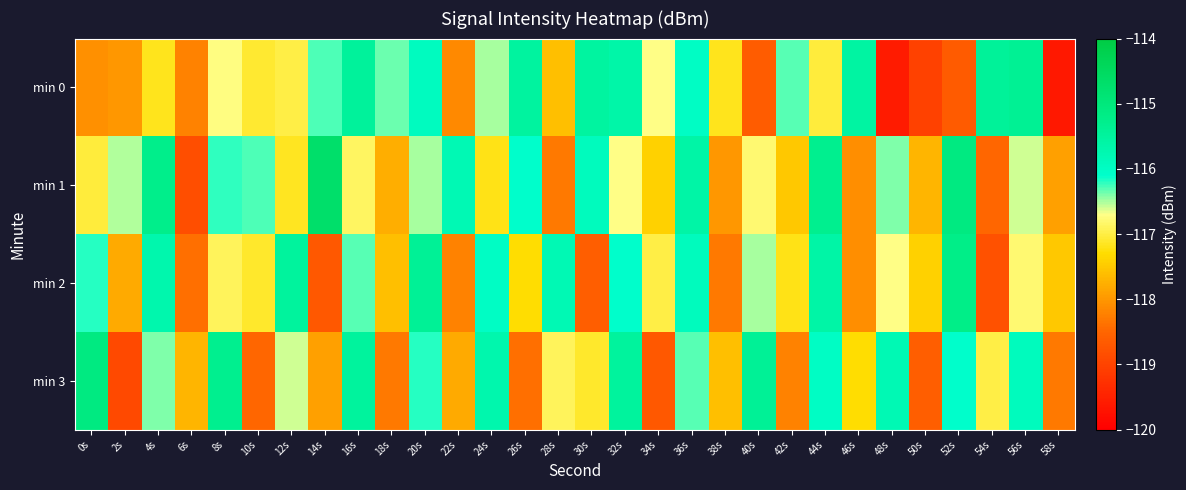

List the series in order of their peak value, lowest first.

min 0, min 2, min 3, min 1